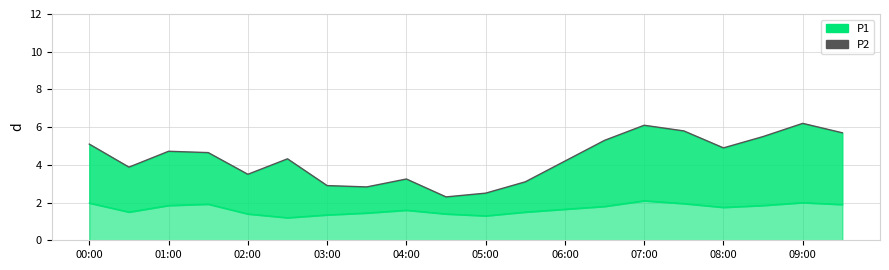

What is the difference between the maximum and minimum values in the P2 line series?

0.9